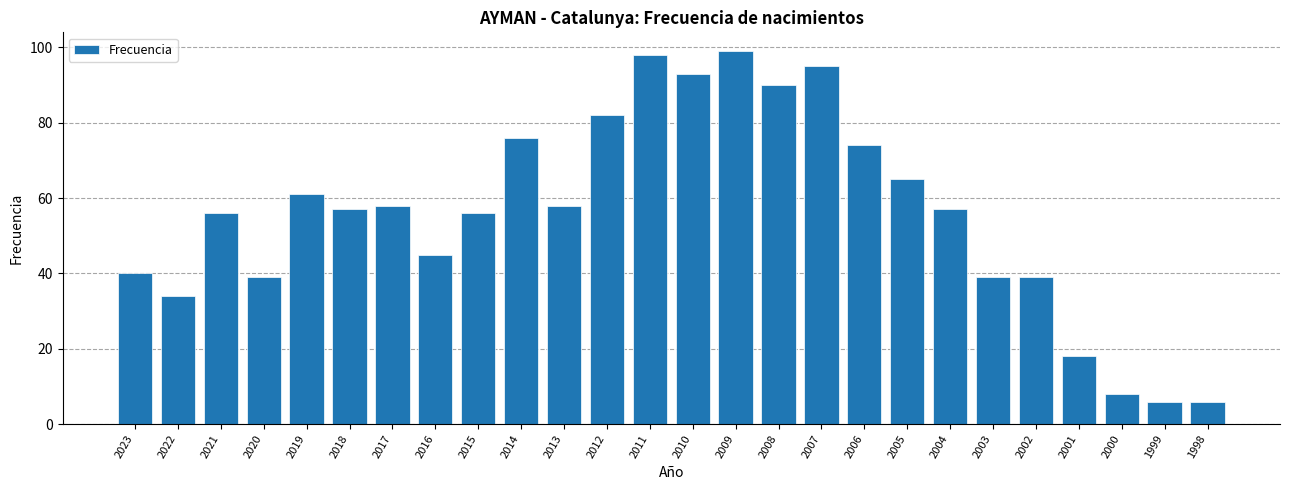

Reading right to left, what are all the values shown in this chart?

1998=6	1999=6	2000=8	2001=18	2002=39	2003=39	2004=57	2005=65	2006=74	2007=95	2008=90	2009=99	2010=93	2011=98	2012=82	2013=58	2014=76	2015=56	2016=45	2017=58	2018=57	2019=61	2020=39	2021=56	2022=34	2023=40